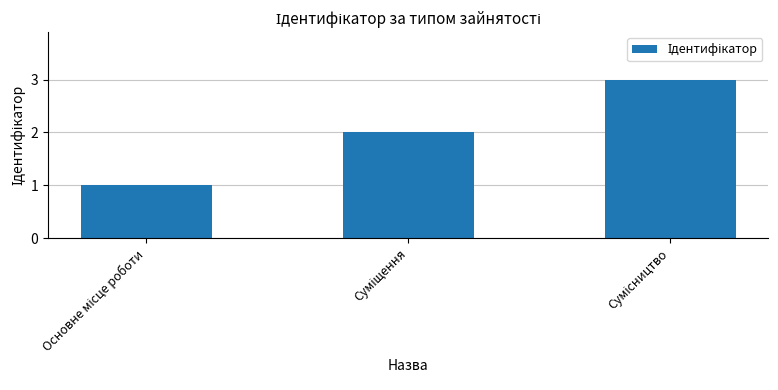

Count the number of categories in the chart.

3